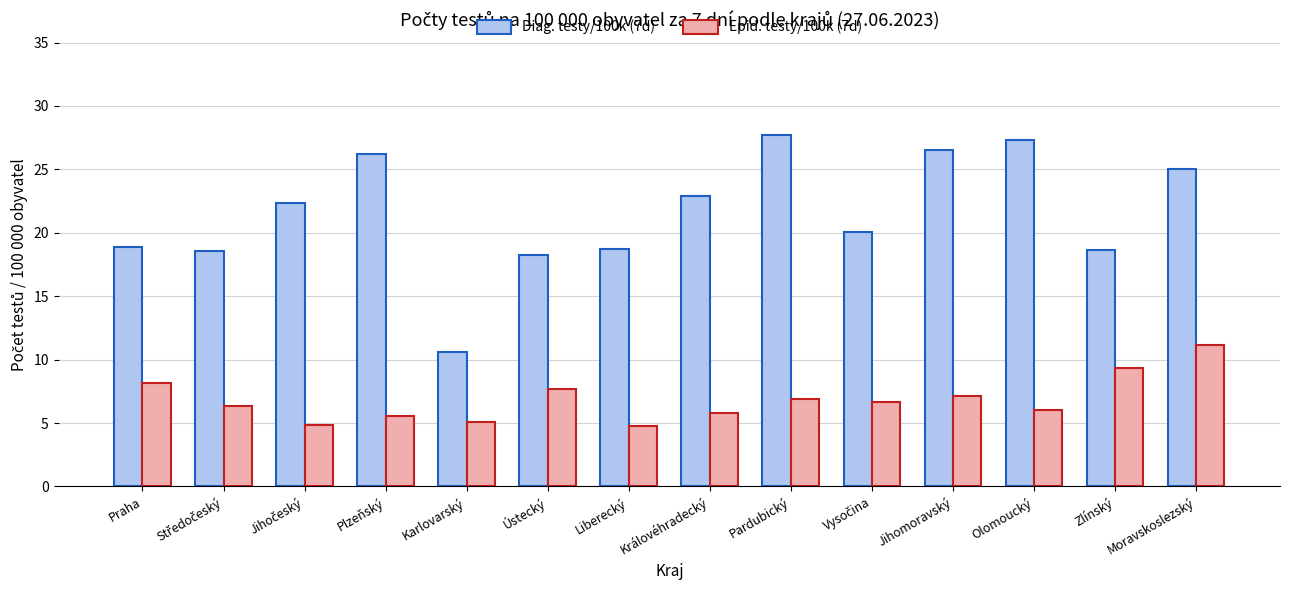

What is the smallest value displayed?

4.7